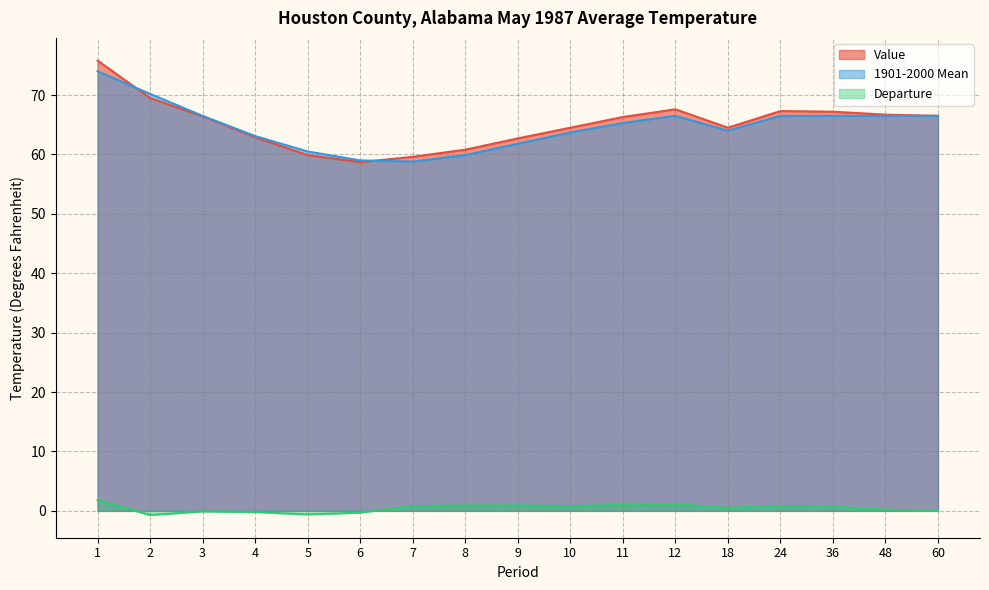

At which category is the sum across all series the highest?

1